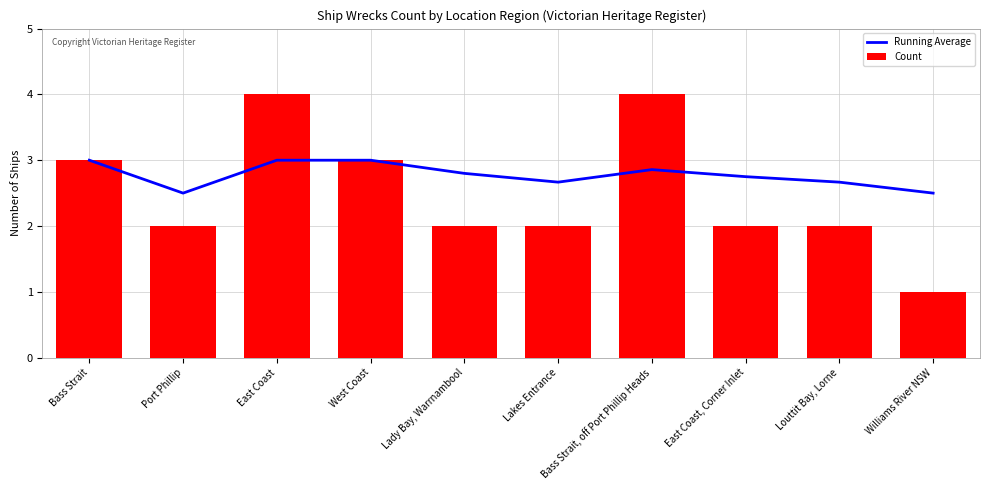

Between East Coast, Corner Inlet and Louttit Bay, Lorne, which is larger?

East Coast, Corner Inlet